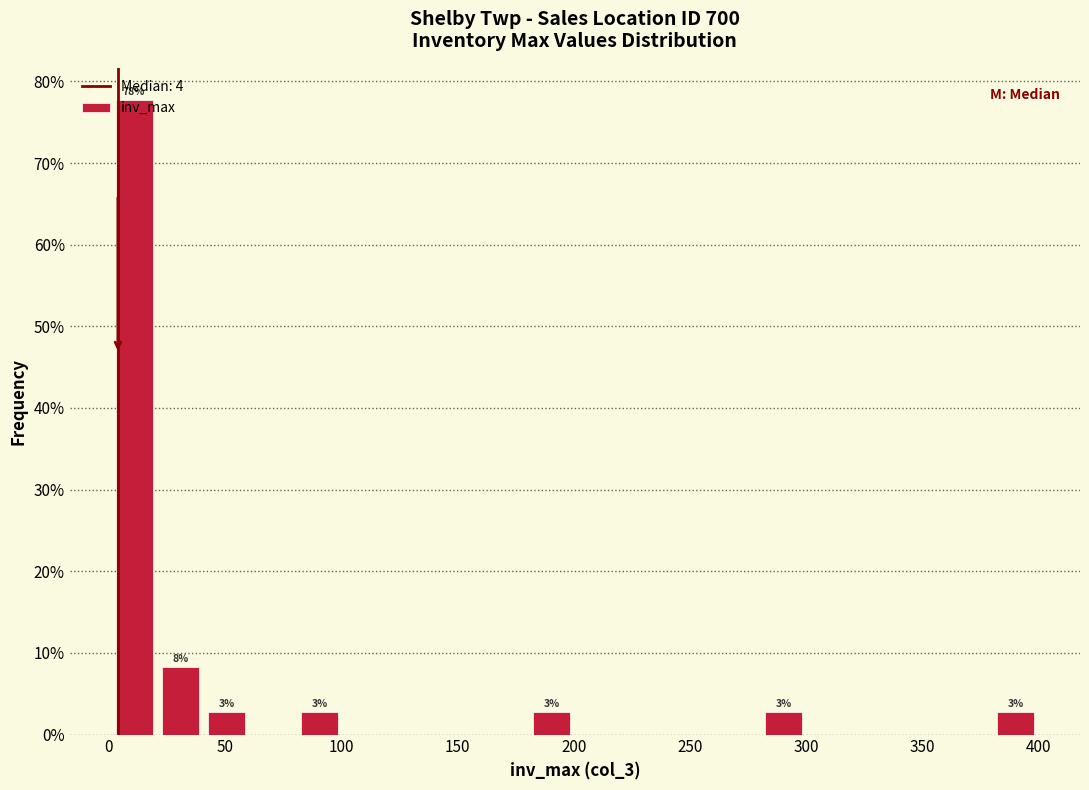

Around what value on the x-axis is the tallest bar? Give the approximate position of its centre, as read against the axis.

10